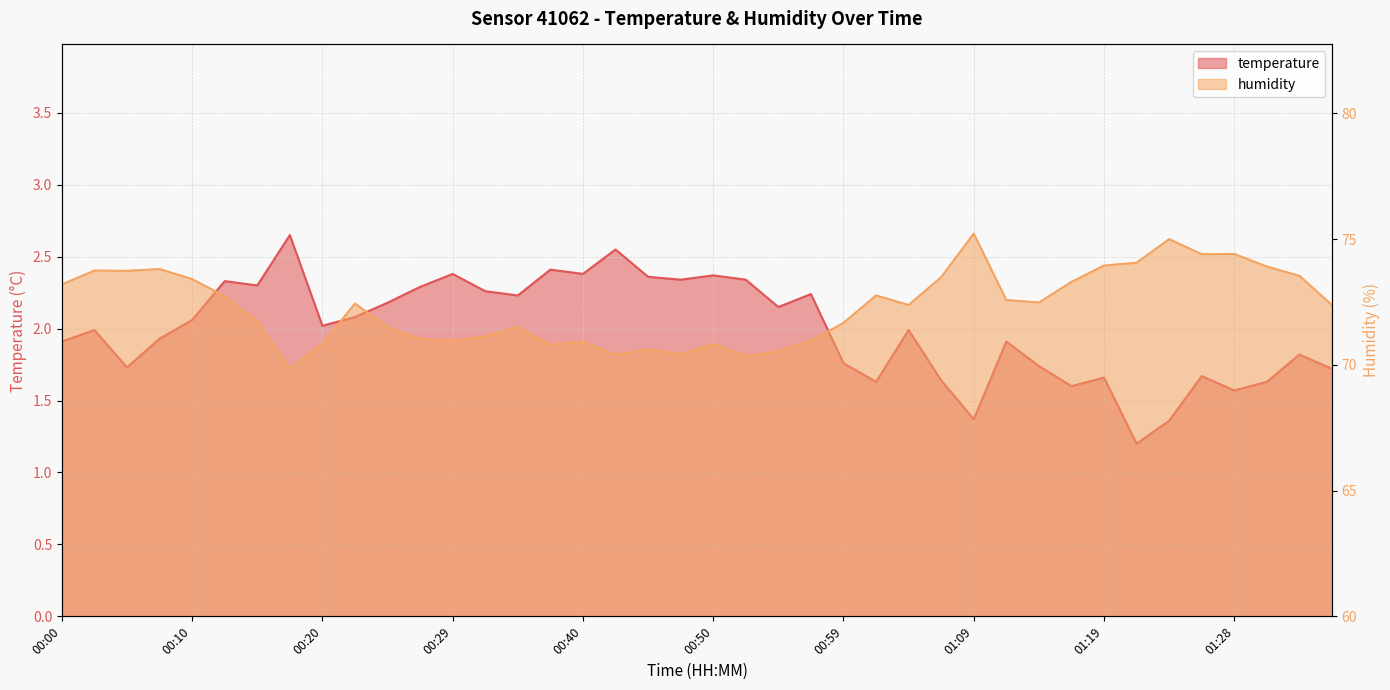

Reading left to right, transcribe all the data shown in this chart.

temperature: 00:00=1.9	00:03=2.0	00:05=1.7	00:07=1.9	00:10=2.1	00:12=2.3	00:15=2.3	00:17=2.6	00:20=2.0	00:22=2.1	00:25=2.2	00:27=2.3	00:29=2.4	00:32=2.3	00:34=2.2	00:37=2.4	00:40=2.4	00:42=2.5	00:45=2.4	00:47=2.3	00:50=2.4	00:52=2.3	00:54=2.1	00:57=2.2	00:59=1.8	01:02=1.6	01:04=2.0	01:07=1.6	01:09=1.4	01:11=1.9	01:14=1.7	01:16=1.6	01:19=1.7	01:21=1.2	01:24=1.4	01:26=1.7	01:28=1.6	01:31=1.6	01:33=1.8	01:36=1.7
humidity: 00:00=73.2	00:03=73.8	00:05=73.7	00:07=73.8	00:10=73.4	00:12=72.7	00:15=71.7	00:17=69.8	00:20=70.8	00:22=72.4	00:25=71.5	00:27=71.0	00:29=71.0	00:32=71.1	00:34=71.5	00:37=70.8	00:40=70.9	00:42=70.4	00:45=70.6	00:47=70.4	00:50=70.8	00:52=70.3	00:54=70.5	00:57=71.0	00:59=71.7	01:02=72.8	01:04=72.4	01:07=73.5	01:09=75.2	01:11=72.6	01:14=72.5	01:16=73.3	01:19=74.0	01:21=74.1	01:24=75.0	01:26=74.4	01:28=74.4	01:31=73.9	01:33=73.5	01:36=72.4